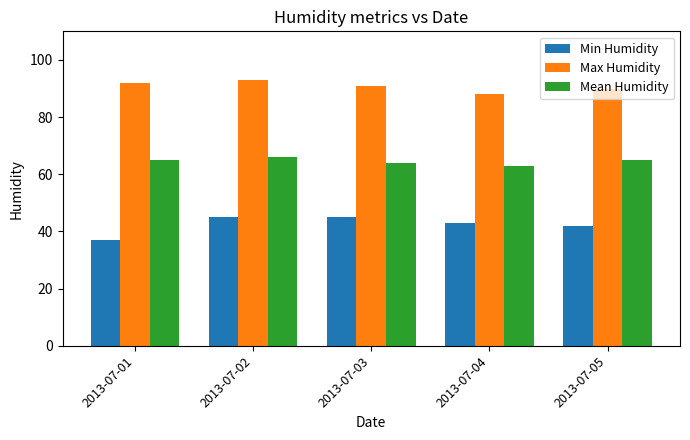

Which series has the largest range (max minus min)?

Min Humidity